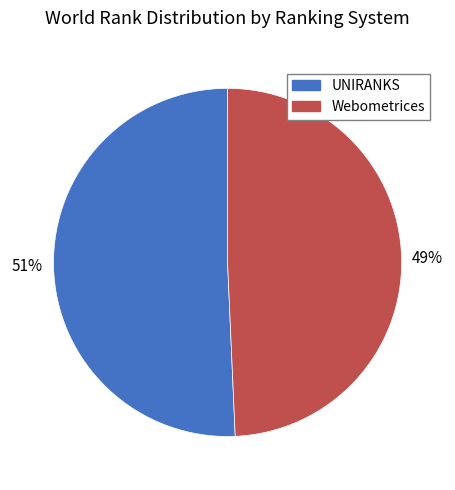

Is the sum of Webometrices and UNIRANKS greater than half?

Yes